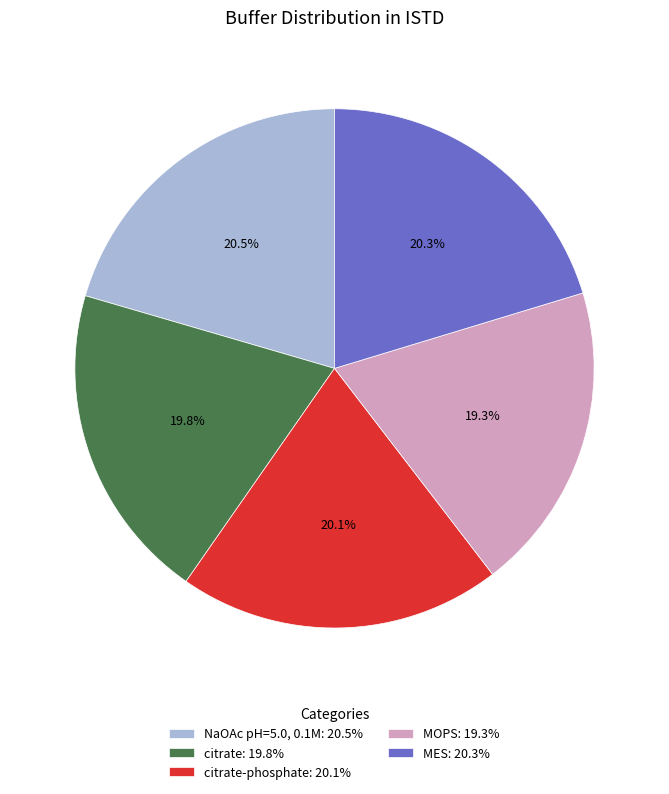

To the nearest percent, what is the average slice percentage?

20%